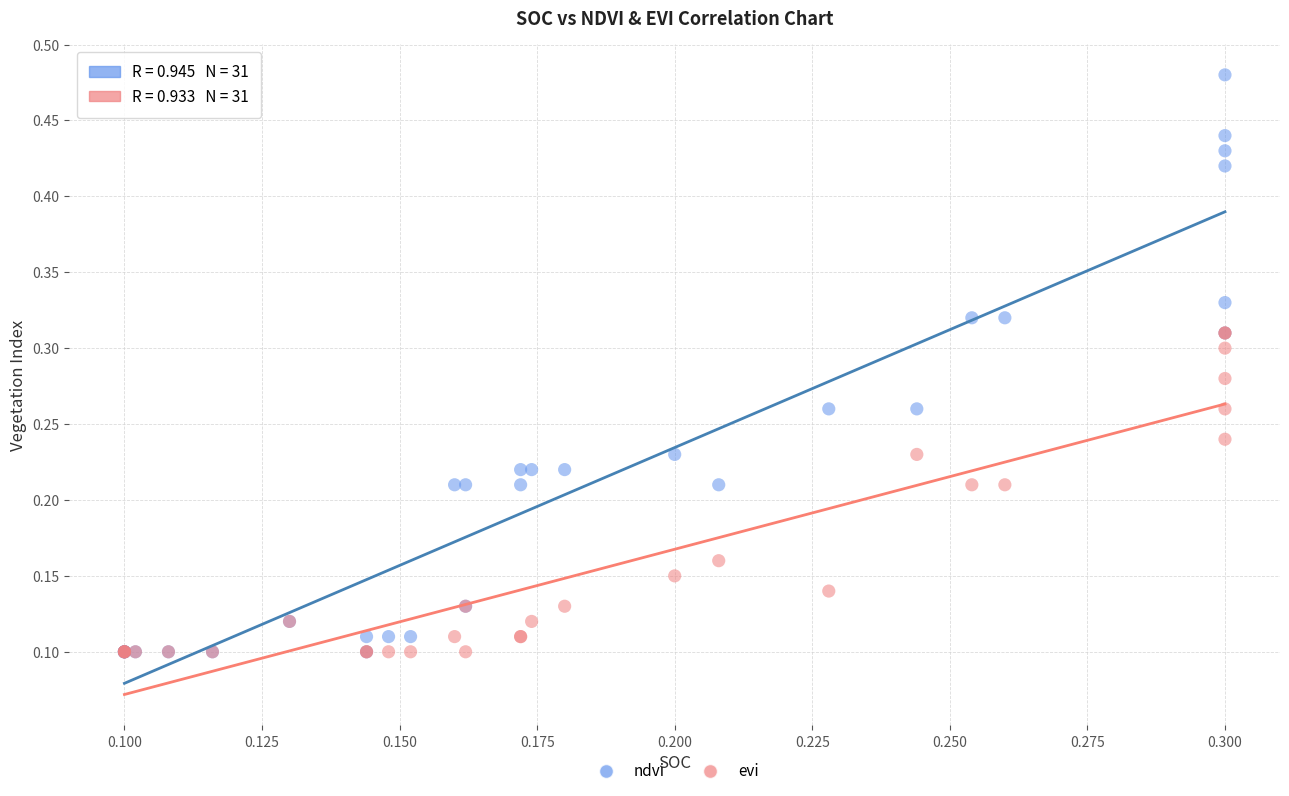

What are all the series names shown in the legend?

ndvi, evi